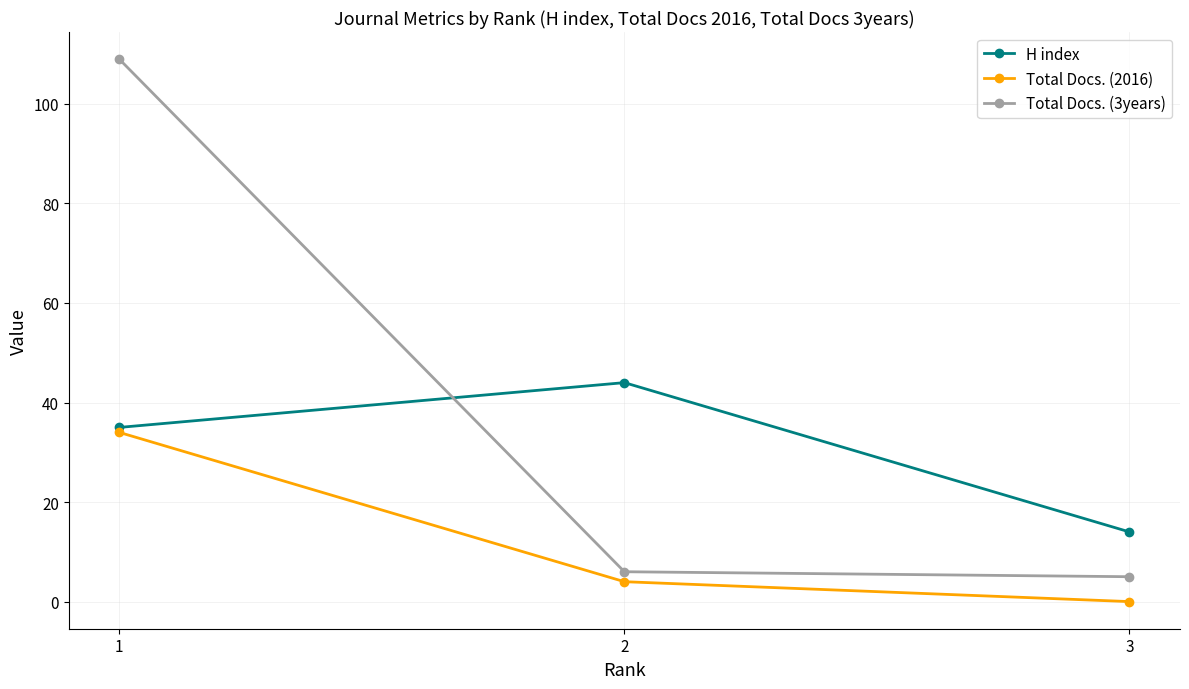

Count the number of data series in this chart.

3